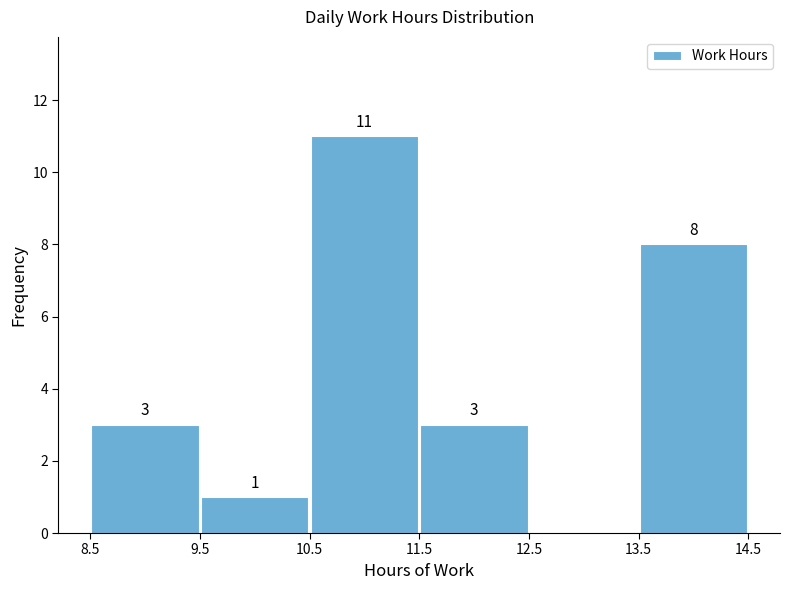

Over which range of the x-axis is the bar tallest?

10.5 to 11.5